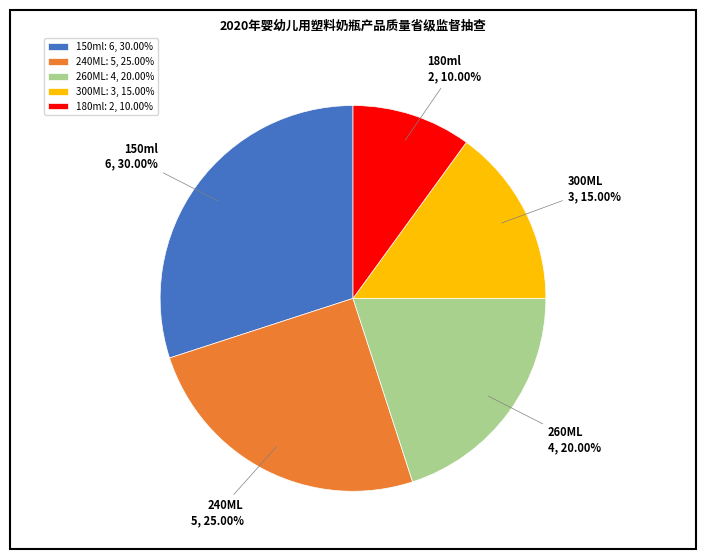

What is the smallest slice in the pie chart?

180ml